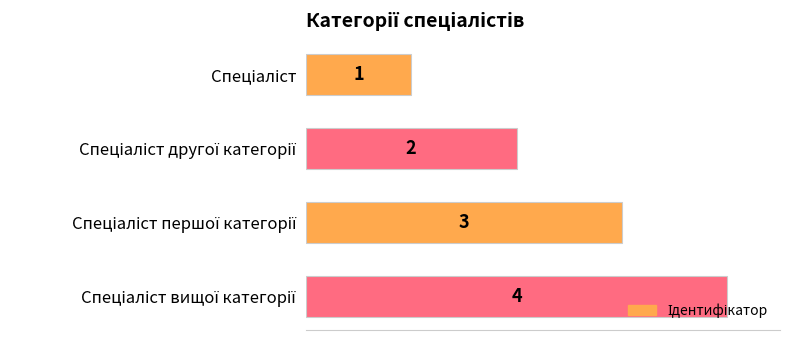

What is the value of the 1st bar from the top?

1